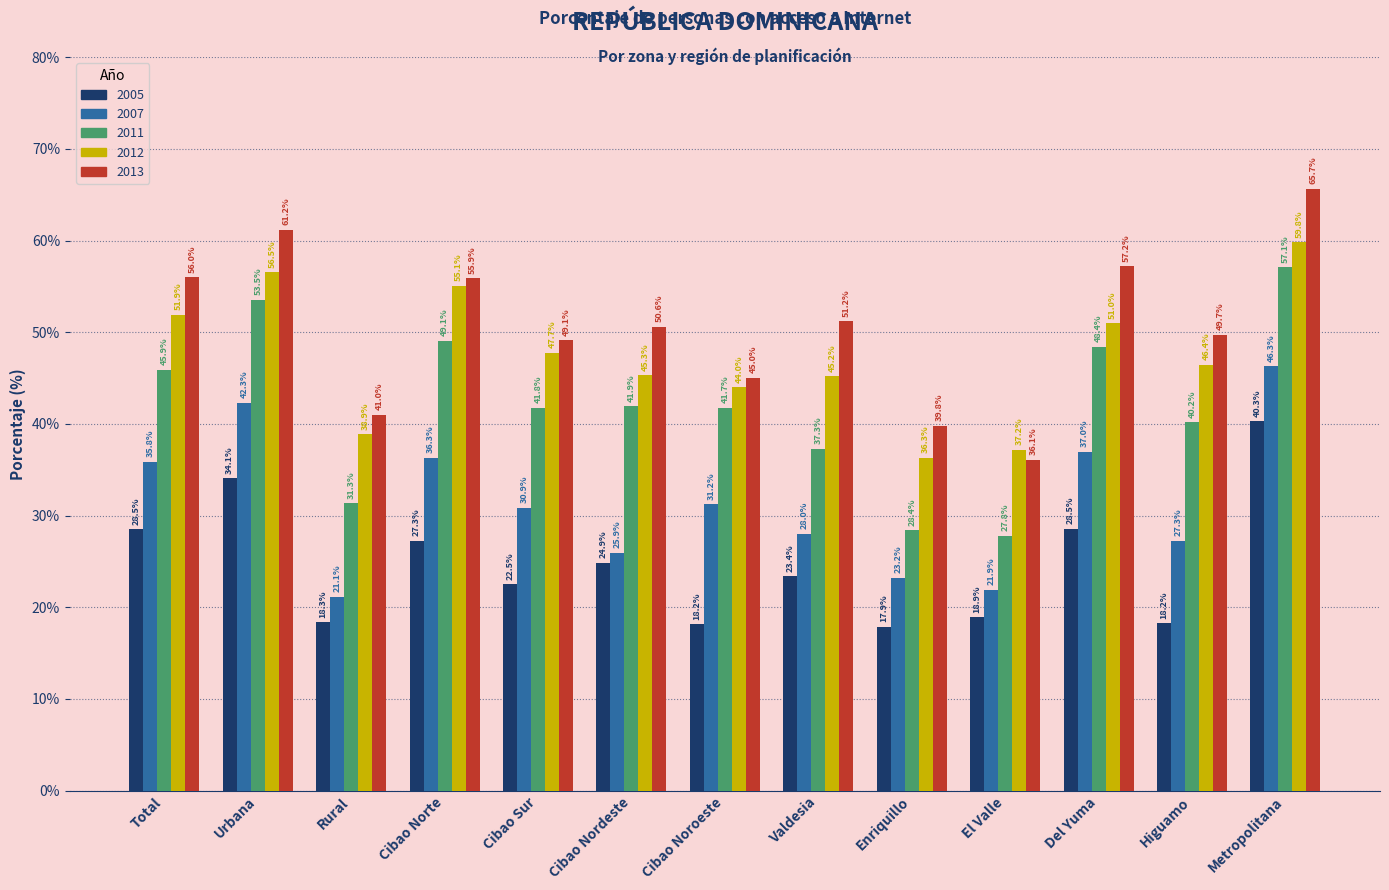

Reading left to right, list all the values displayed in this chart.

2005: 28.5	34.1	18.3	27.3	22.5	24.9	18.2	23.4	17.9	18.9	28.5	18.2	40.3
2007: 35.8	42.3	21.1	36.3	30.9	25.9	31.2	28.0	23.2	21.9	37.0	27.3	46.3
2011: 45.9	53.5	31.3	49.1	41.8	41.9	41.7	37.3	28.4	27.8	48.4	40.2	57.1
2012: 51.9	56.5	38.9	55.1	47.7	45.3	44.0	45.2	36.3	37.2	51.0	46.4	59.8
2013: 56.0	61.2	41.0	55.9	49.1	50.6	45.0	51.2	39.8	36.1	57.2	49.7	65.7